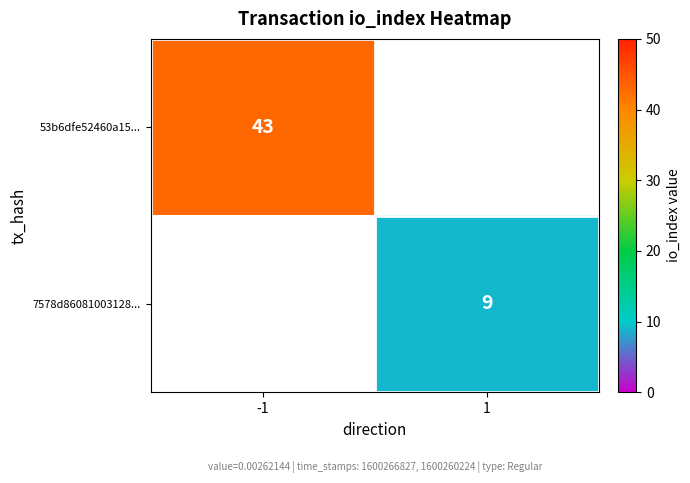

True or false: 53b6dfe52460a15... has a value of 43 at -1.

True